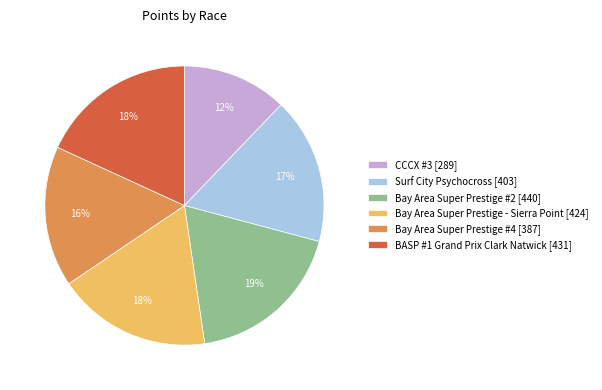

Which has a higher value, CCCX #3 or Bay Area Super Prestige - Sierra Point?

Bay Area Super Prestige - Sierra Point